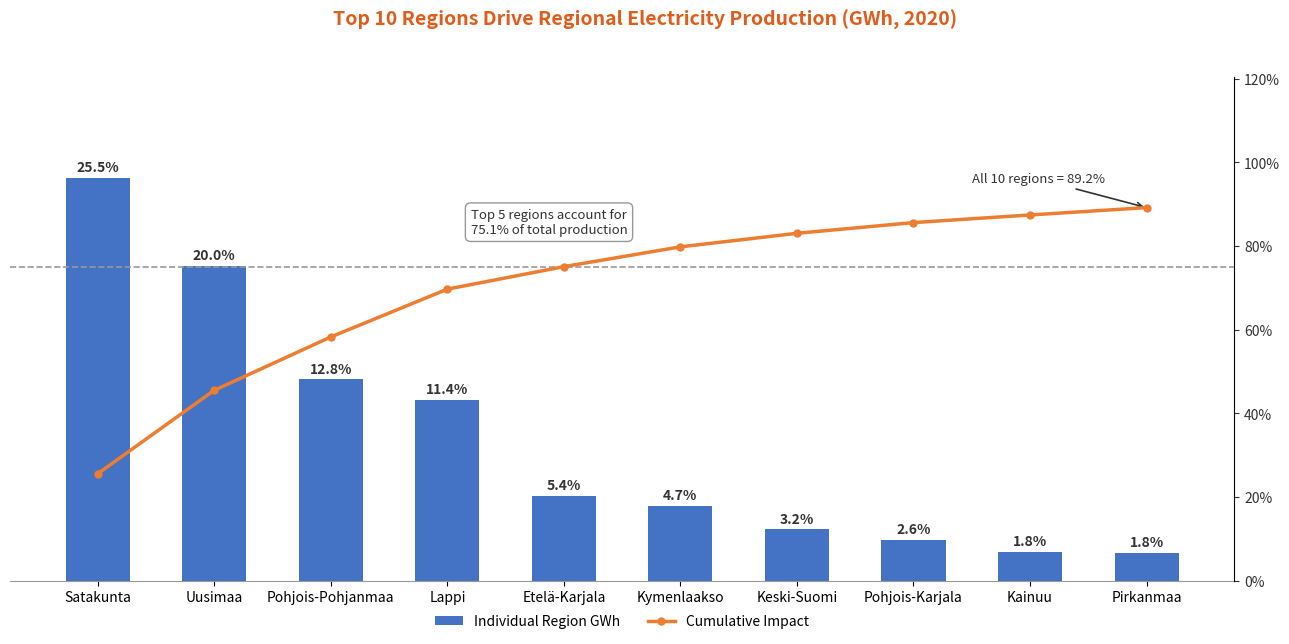

Reading right to left, extract all data points from this chart.

Individual Region GWh: 1168.0	1209.0	1698.0	2152.0	3142.0	3572.0	7588.0	8464.0	13242.0	16952.0
Cumulative Impact: 89.2	87.4	85.6	83.0	79.8	75.1	69.7	58.3	45.5	25.5